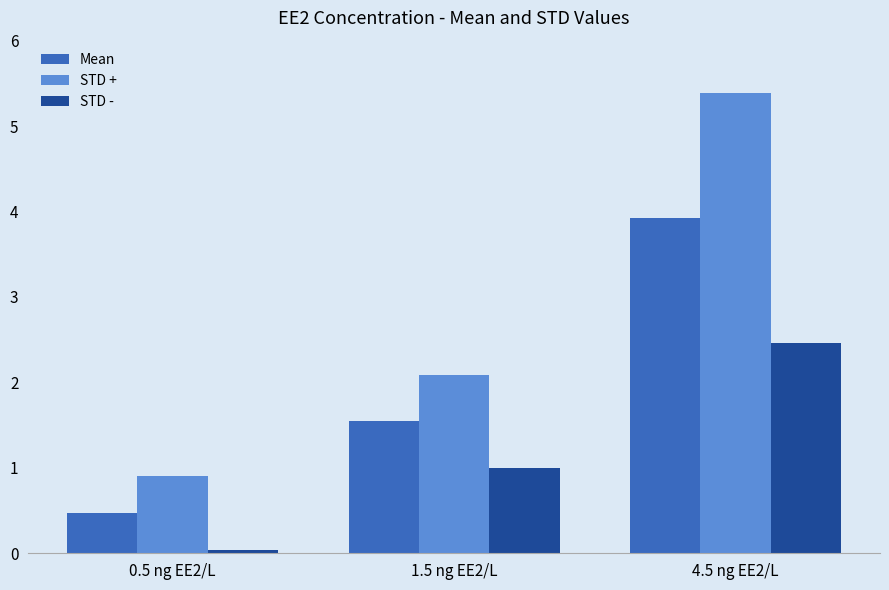

Is it true that STD - equals 1.1 at 4.5 ng EE2/L?

False